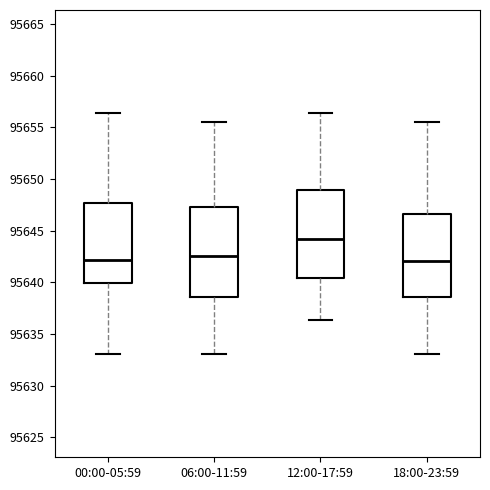

Reading left to right, transcribe this box plot: for each box, give where its median line is, the range the box spans, and where its two whiskers end, as read against the y-axis. The values are not printed on the chart, so give them approximately, as read against the axis.

00:00-05:59: median 95642.0, box 95640.0 to 95647.5, whiskers 95633.0 to 95656.5
06:00-11:59: median 95642.5, box 95638.5 to 95647.5, whiskers 95633.0 to 95655.5
12:00-17:59: median 95644.0, box 95640.5 to 95649.0, whiskers 95636.5 to 95656.5
18:00-23:59: median 95642.0, box 95638.5 to 95646.5, whiskers 95633.0 to 95655.5